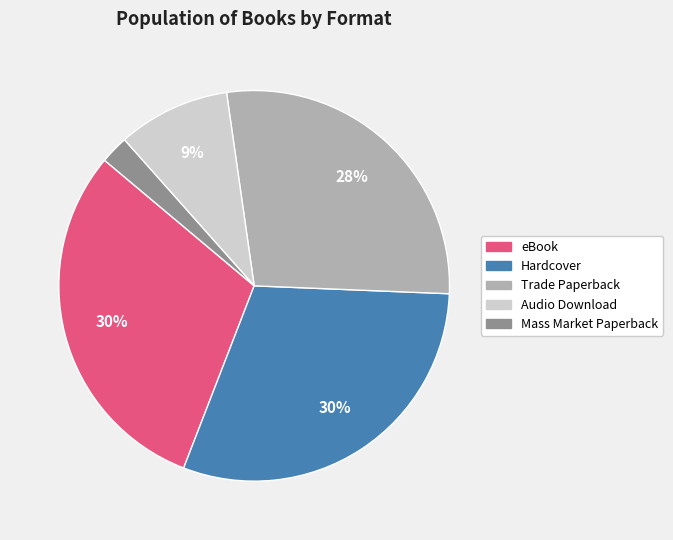

What percentage is the Mass Market Paperback slice, to the nearest percent?

2%